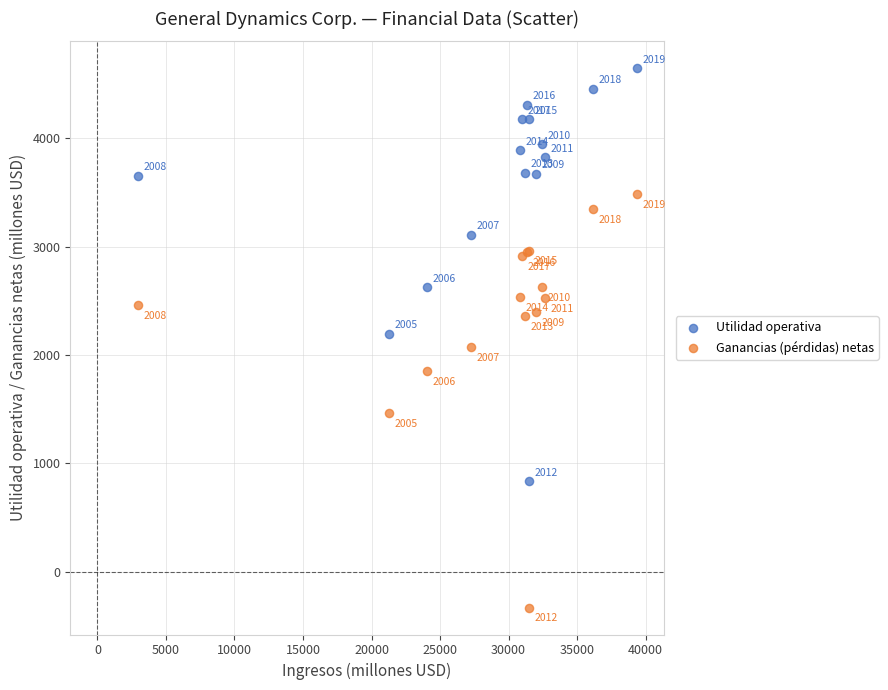

Which series contains the lowest Y value?

Ganancias (pérdidas) netas